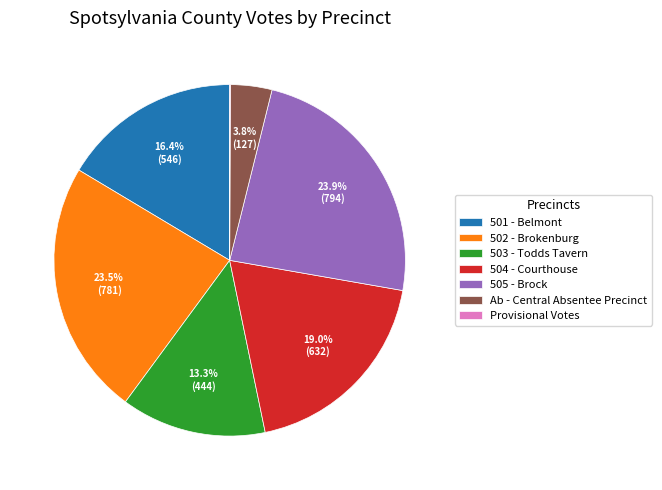

To the nearest percent, what is the difference between the 502 - Brokenburg and 504 - Courthouse slice percentages?

4%